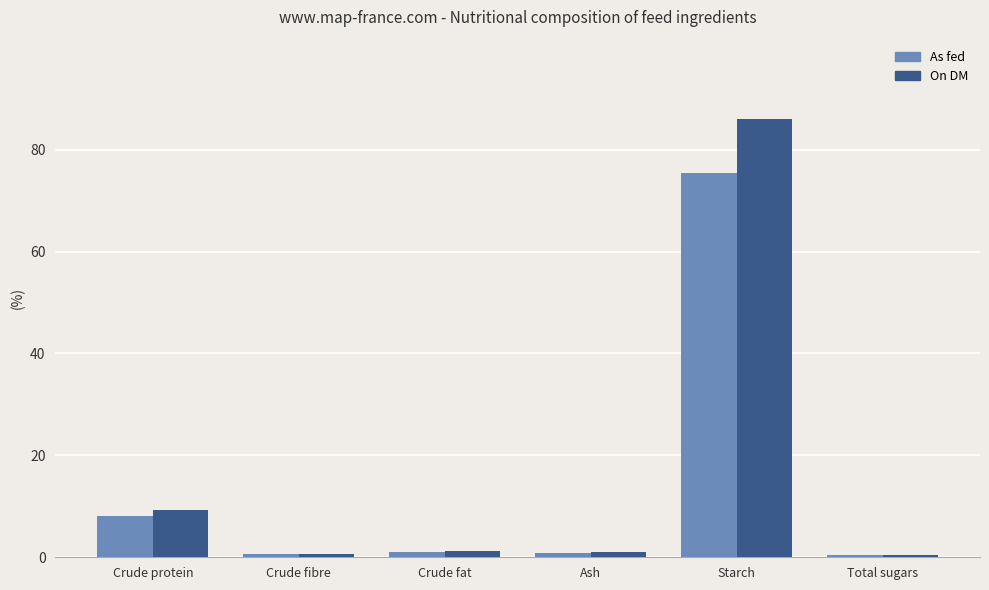

True or false: On DM has a value of 152.7 at Starch.

False